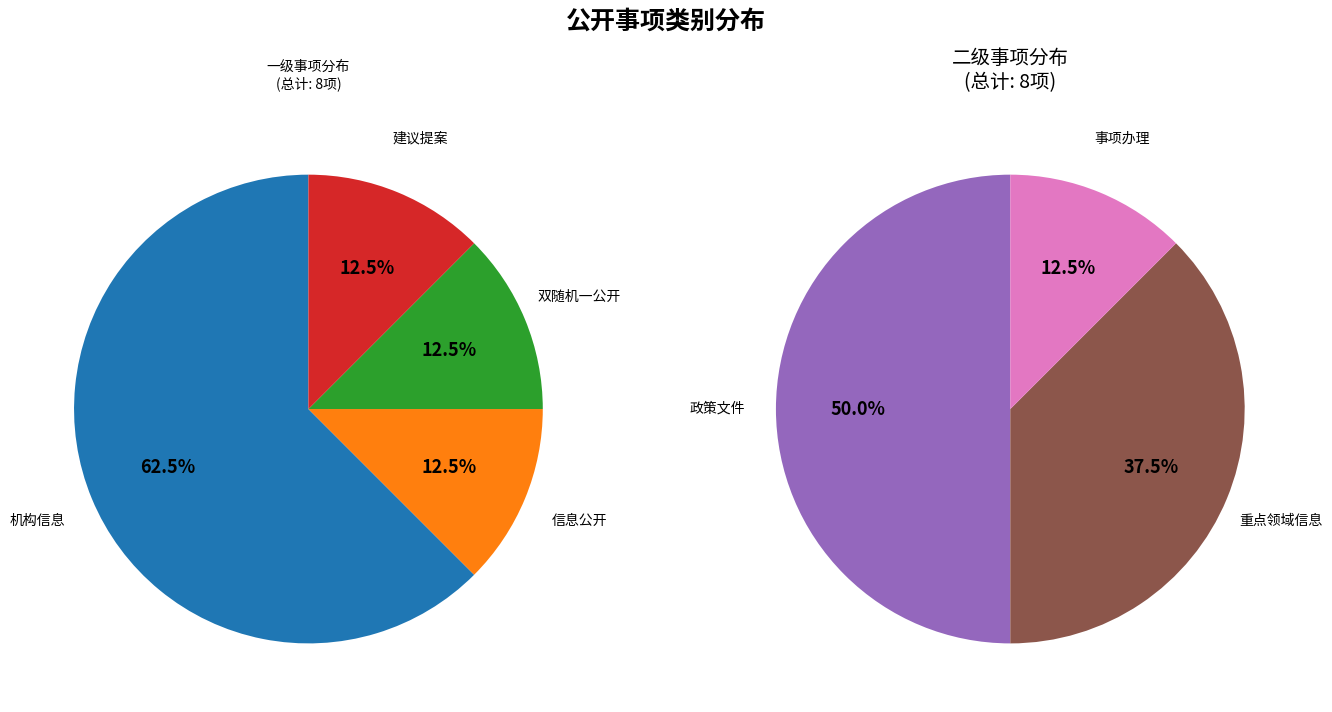

Is there a majority slice in this chart?

No